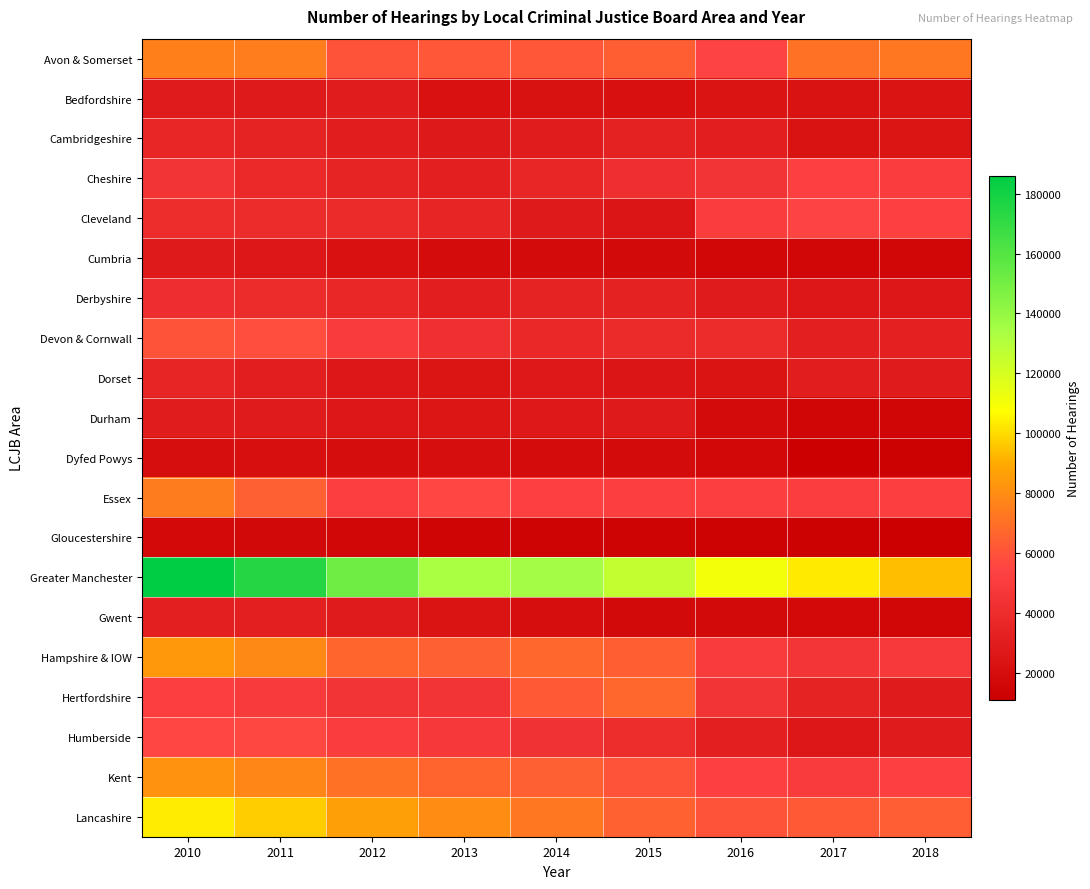

Which has a higher value, 2013 or 2010?

2010